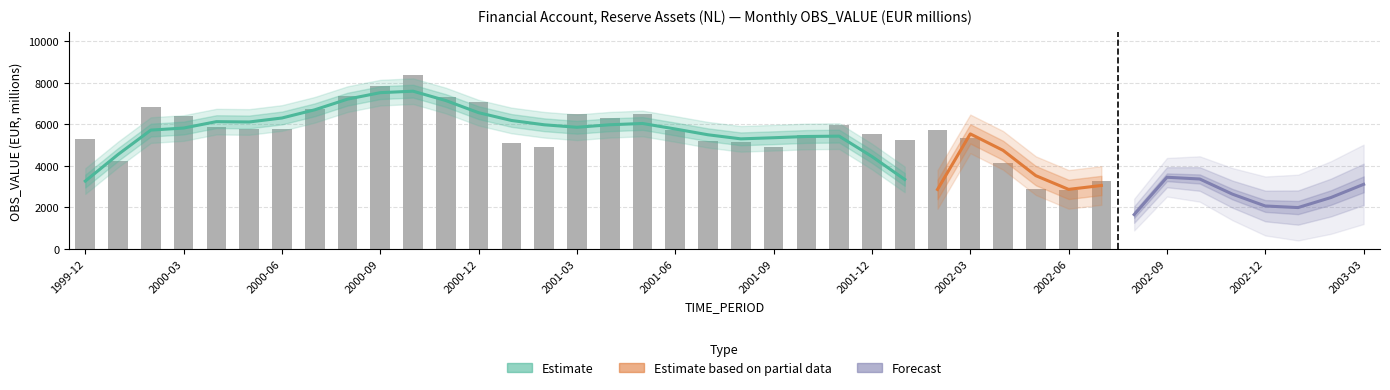

What is the difference between the second highest and minimum values?

5850